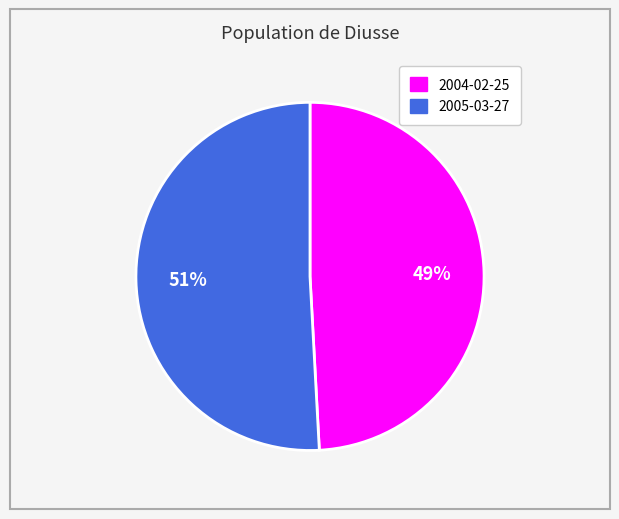

Is 2004-02-25 the majority of the pie?

No